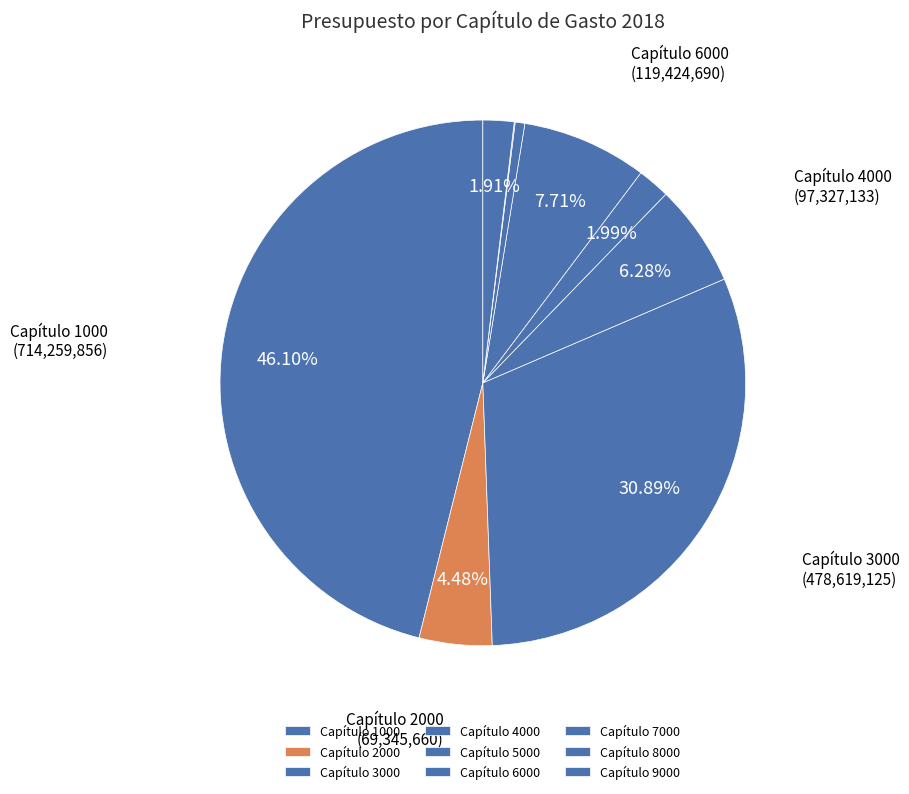

Does Capítulo 5000 represent more than half of the total?

No